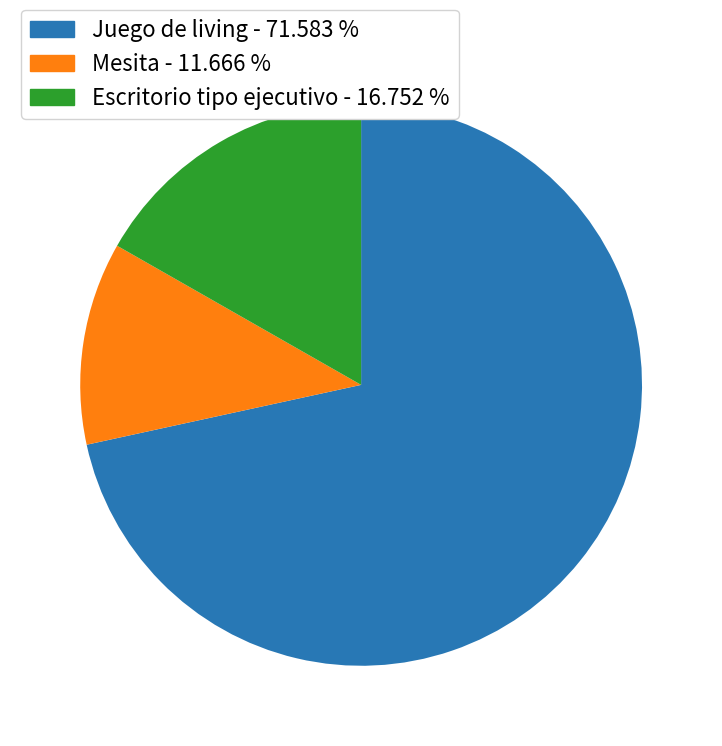

Is the sum of Mesita and Escritorio tipo ejecutivo greater than half?

No